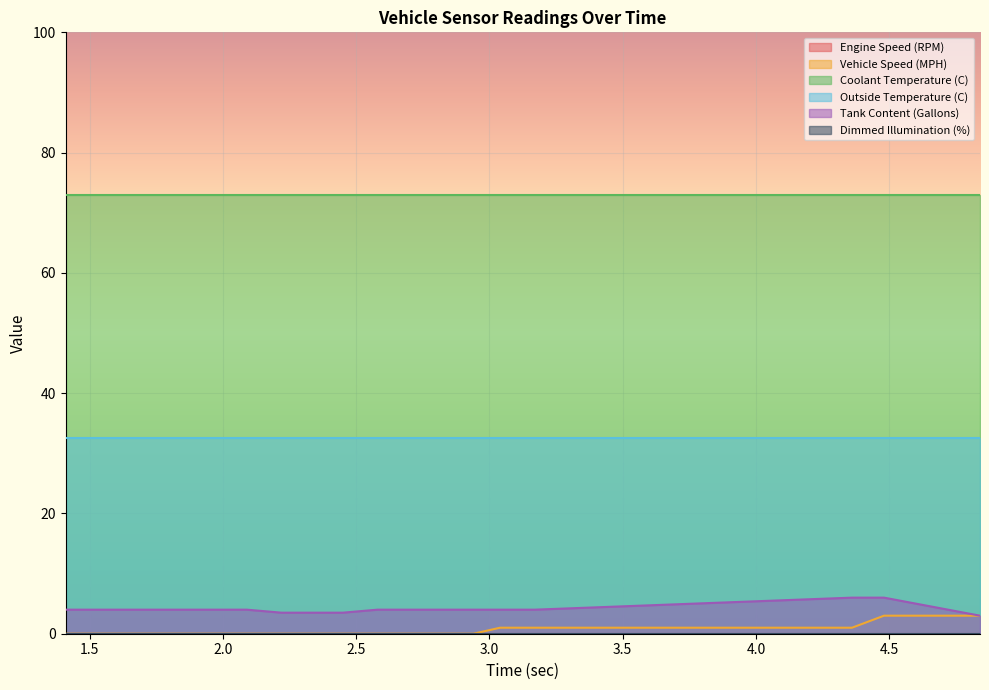

Rank the categories by Dimmed Illumination (%) value from highest to lowest.

1.41, 1.42, 1.5, 1.63, 1.73, 1.86, 1.98, 2.09, 2.22, 2.33, 2.45, 2.58, 2.69, 2.81, 2.94, 3.04, 3.17, 4.36, 4.48, 4.84